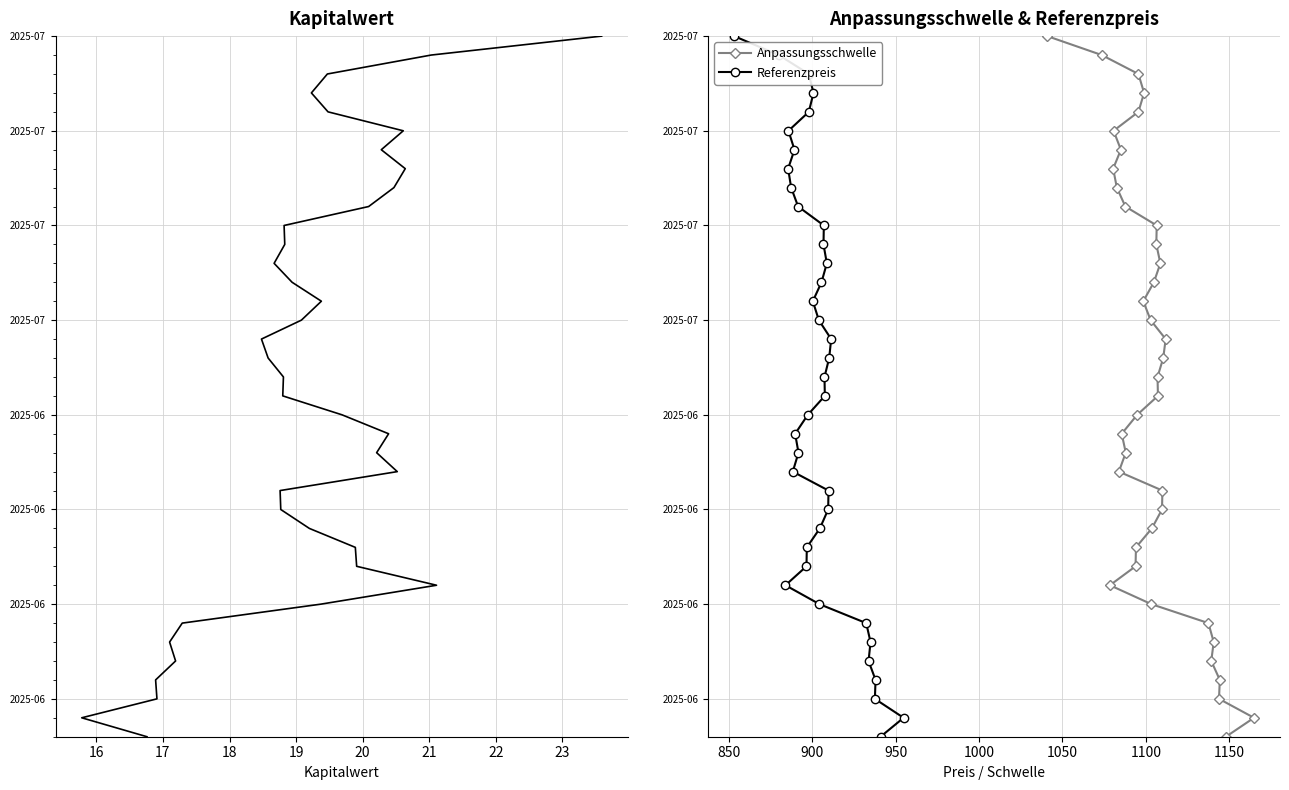

How many distinct data groups are displayed?

3